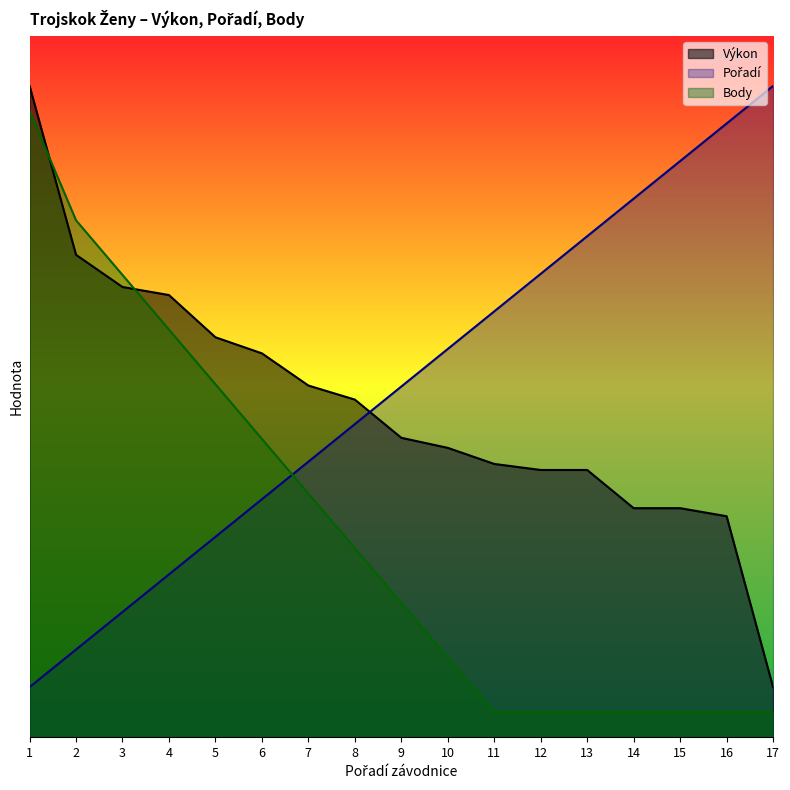

What is the minimum value for Body?

0.5